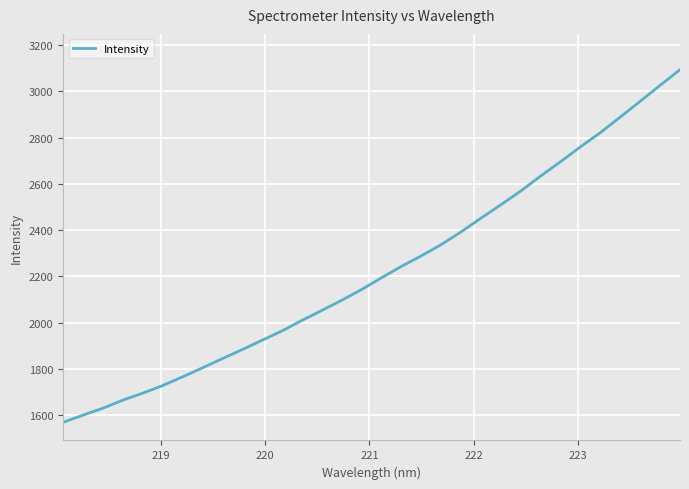

What is the minimum value shown in the chart?

1568.9